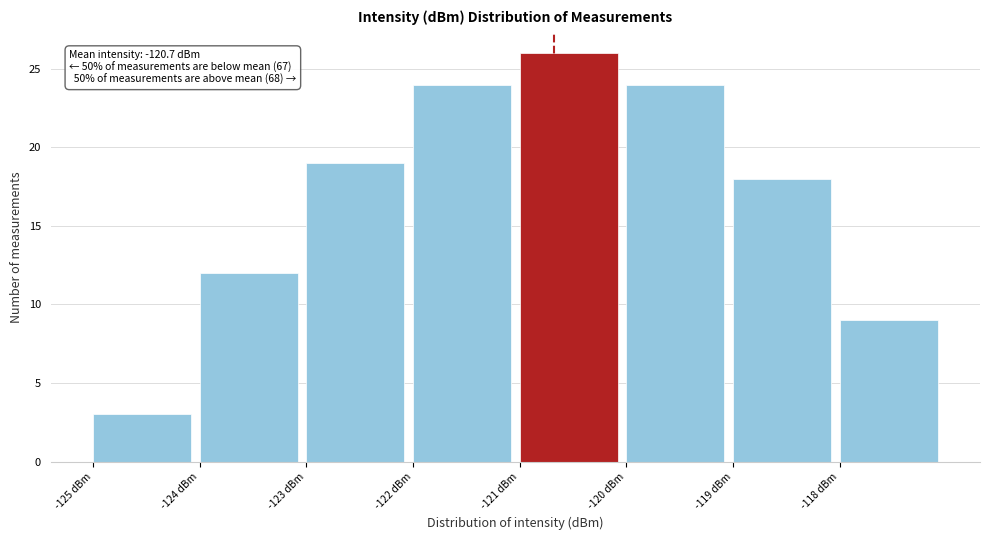

Which range on the x-axis has the tallest bar?

-121 to -120